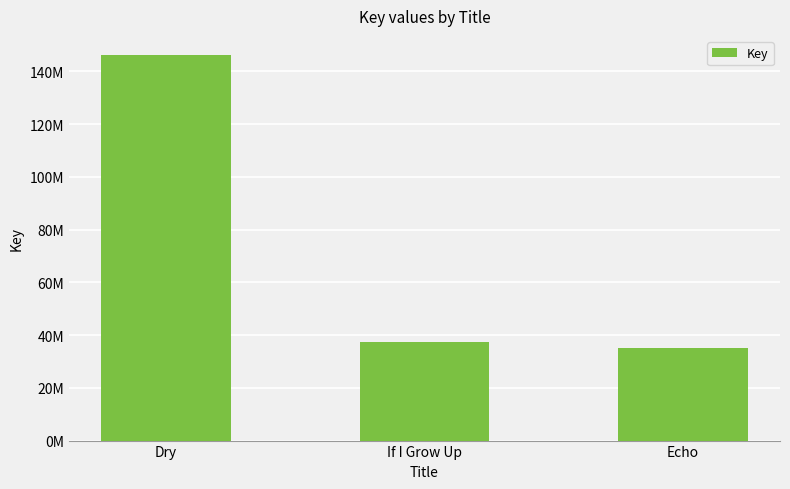

Where does the data first go above 37293750?

Dry